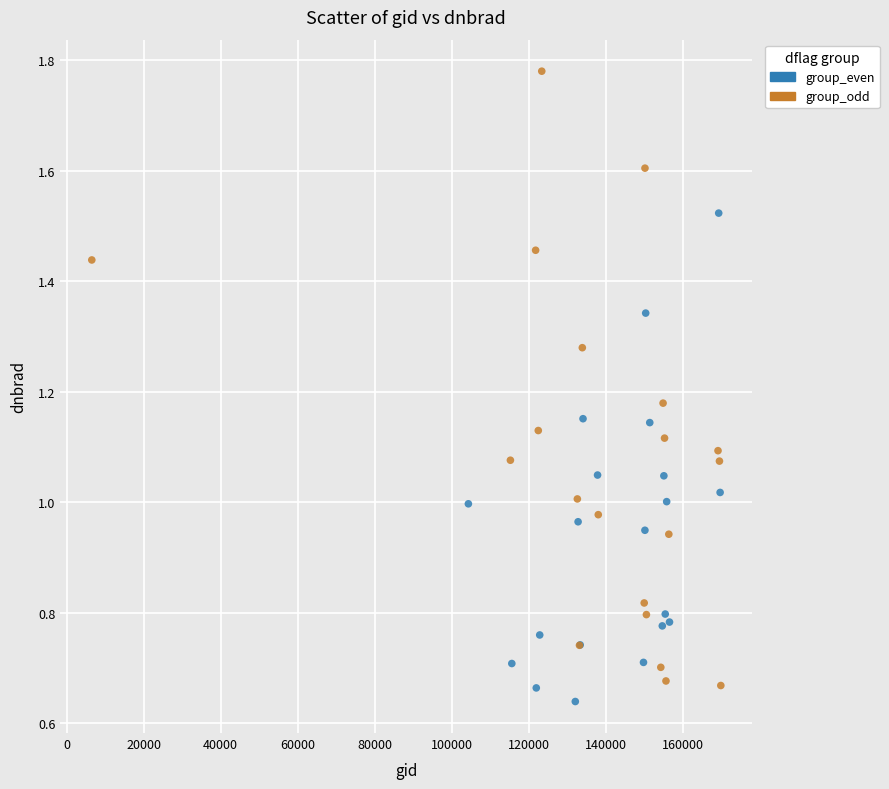

Which series has the largest Y range (max minus min)?

group_odd